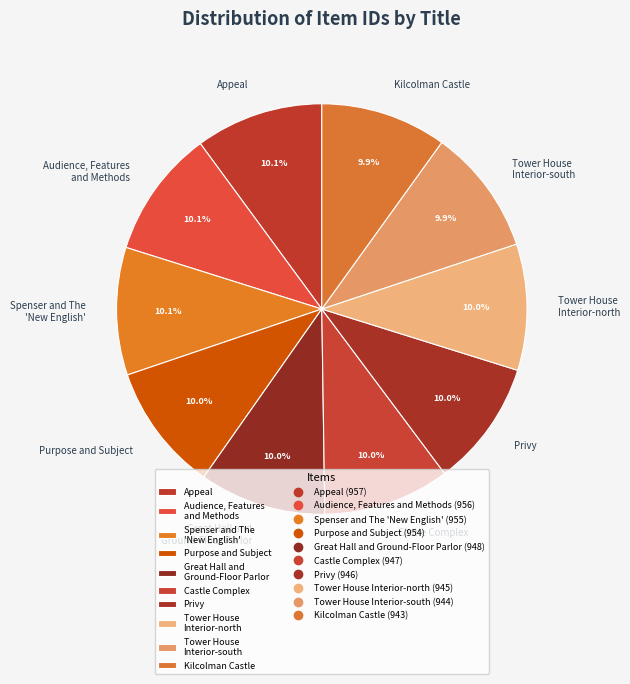

Is there a majority slice in this chart?

No